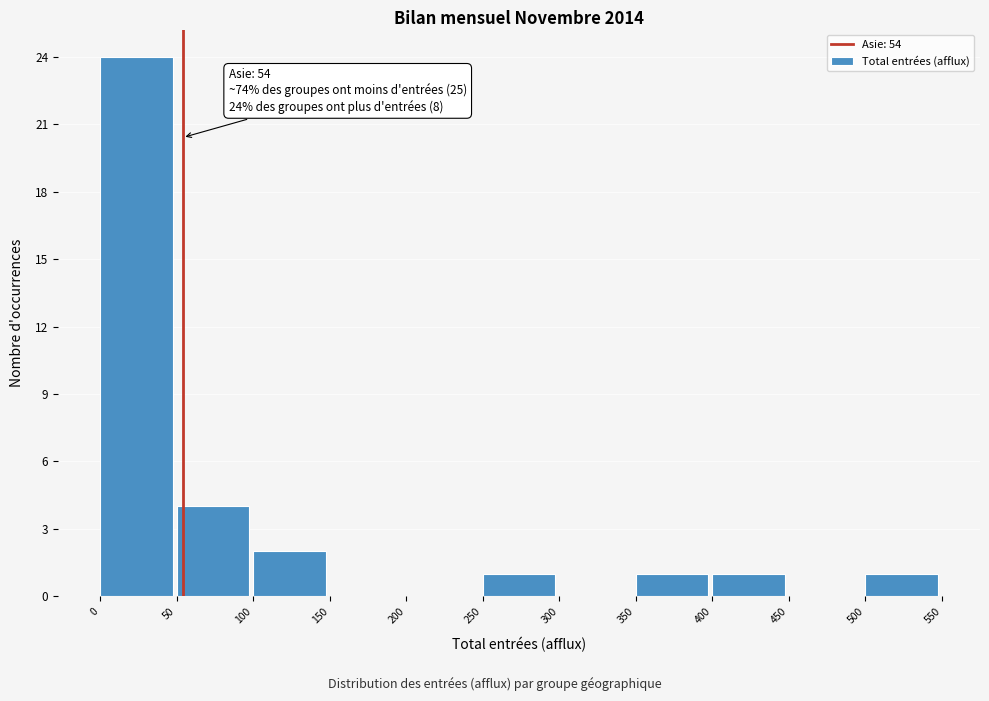

Which range on the x-axis has the tallest bar?

0 to 50